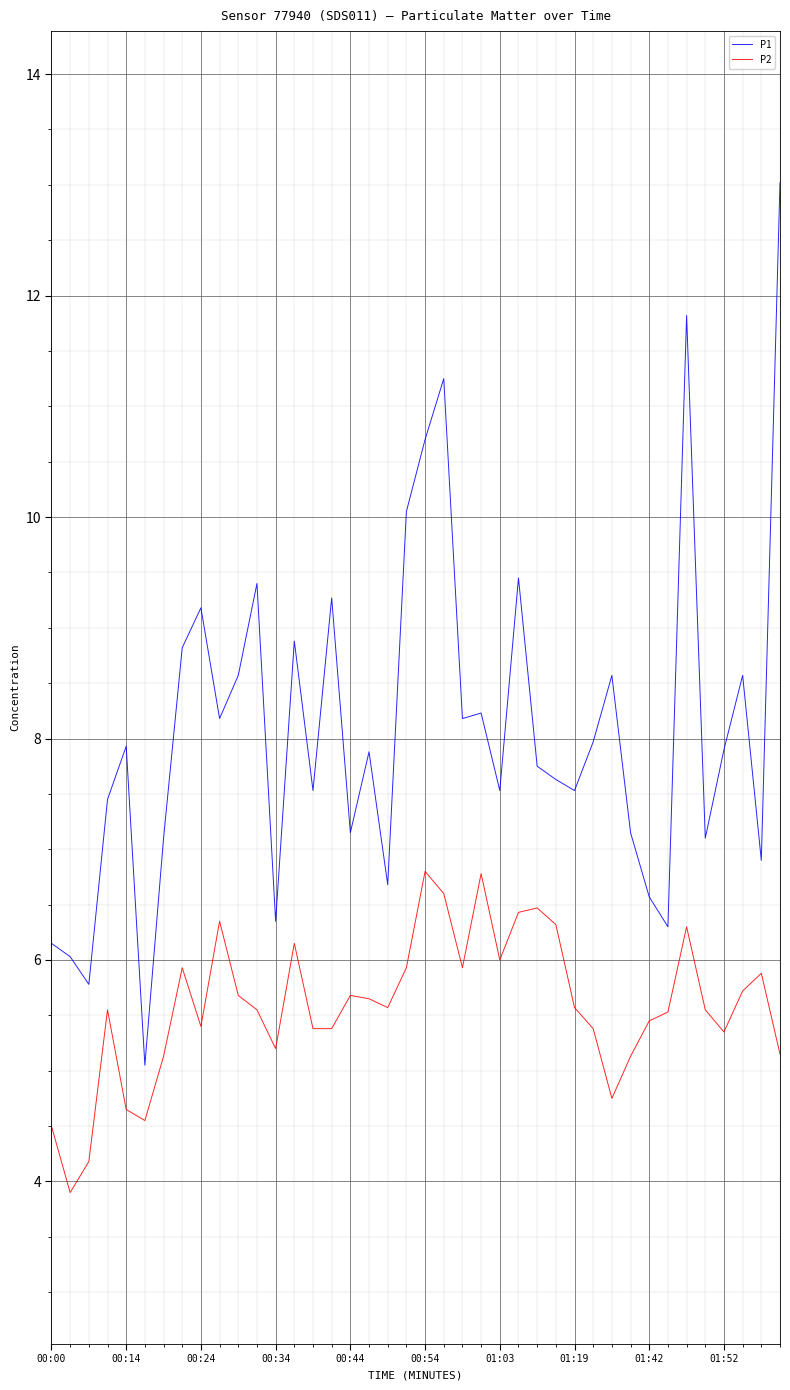

Which series has the widest spread of values?

P1